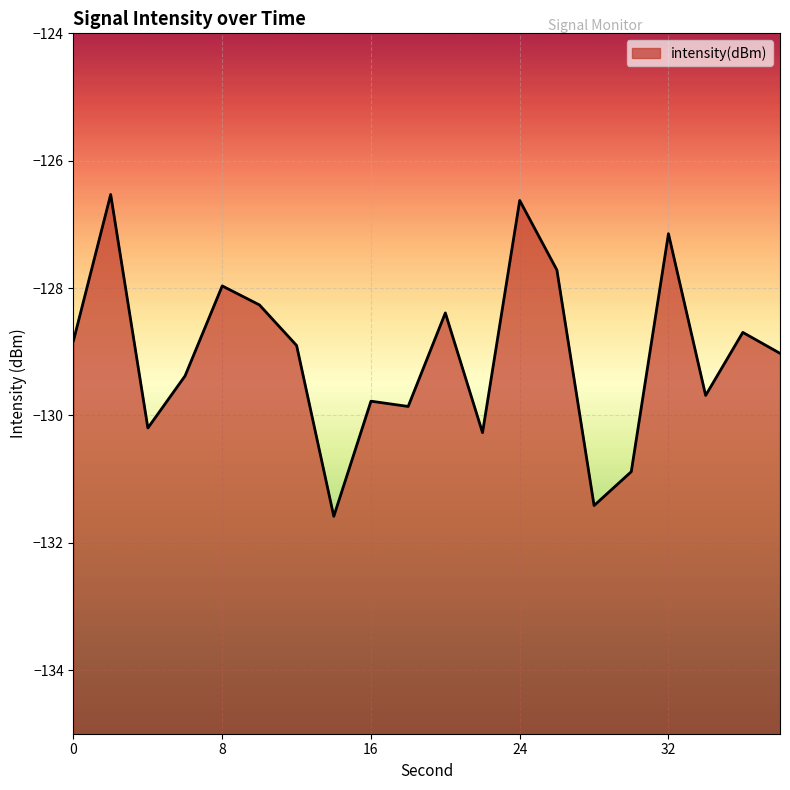

Is it true that the value at 24 is -79.1?

False